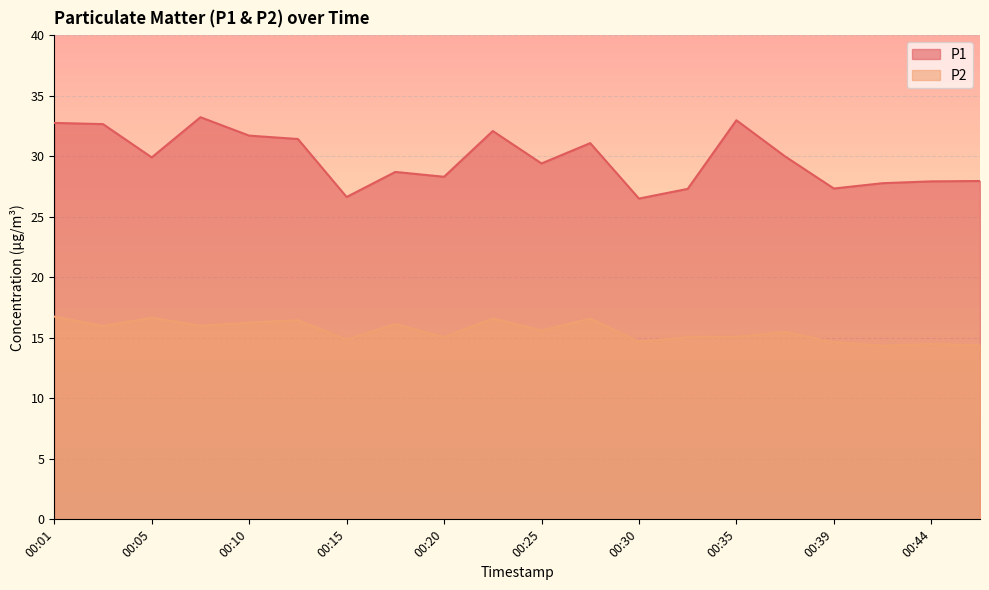

Reading right to left, extract all data points from this chart.

P1: 00:47=27.9	00:44=27.9	00:42=27.8	00:39=27.3	00:37=30.0	00:35=33.0	00:32=27.3	00:30=26.5	00:27=31.1	00:25=29.4	00:22=32.1	00:20=28.3	00:18=28.7	00:15=26.6	00:13=31.4	00:10=31.7	00:08=33.2	00:05=29.9	00:03=32.6	00:01=32.8
P2: 00:47=14.4	00:44=14.5	00:42=14.3	00:39=14.6	00:37=15.5	00:35=15.1	00:32=15.1	00:30=14.7	00:27=16.6	00:25=15.6	00:22=16.6	00:20=15.1	00:18=16.1	00:15=14.8	00:13=16.4	00:10=16.2	00:08=16.0	00:05=16.6	00:03=16.0	00:01=16.8